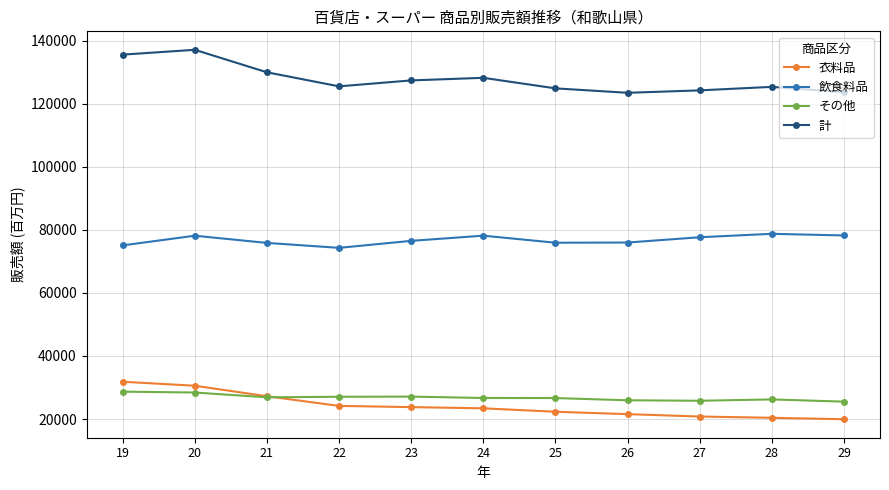

What is the difference between the highest and lowest values at 28?

104952